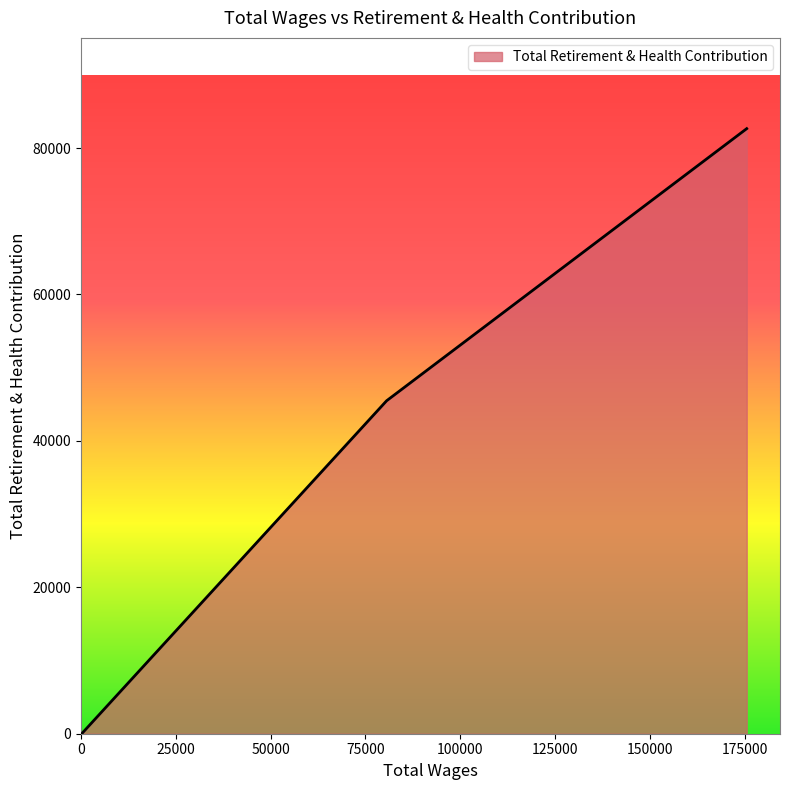

What is the greatest value displayed?

82647